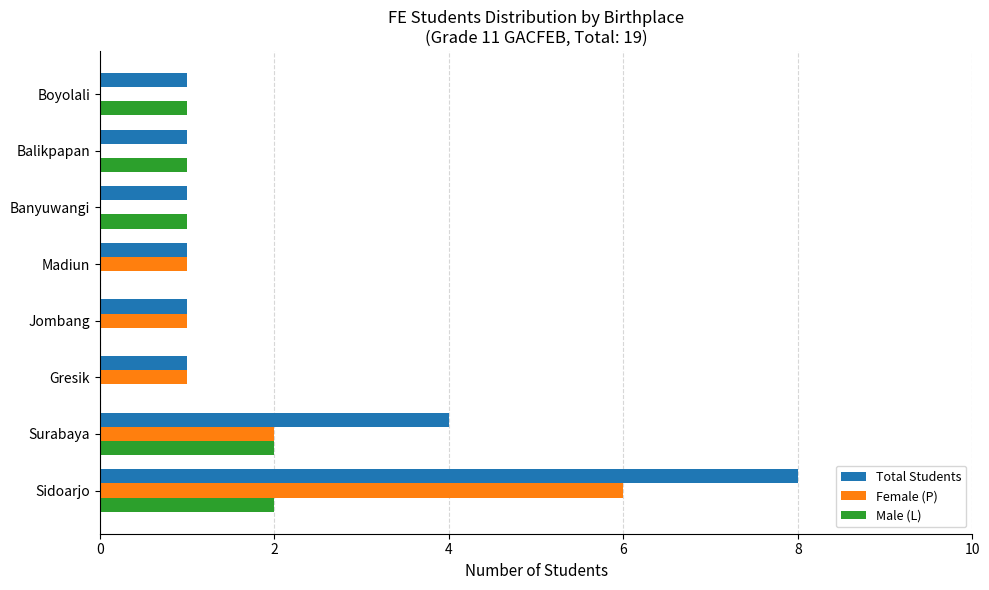

The value of Male (L) at Surabaya is 3. True or false?

False